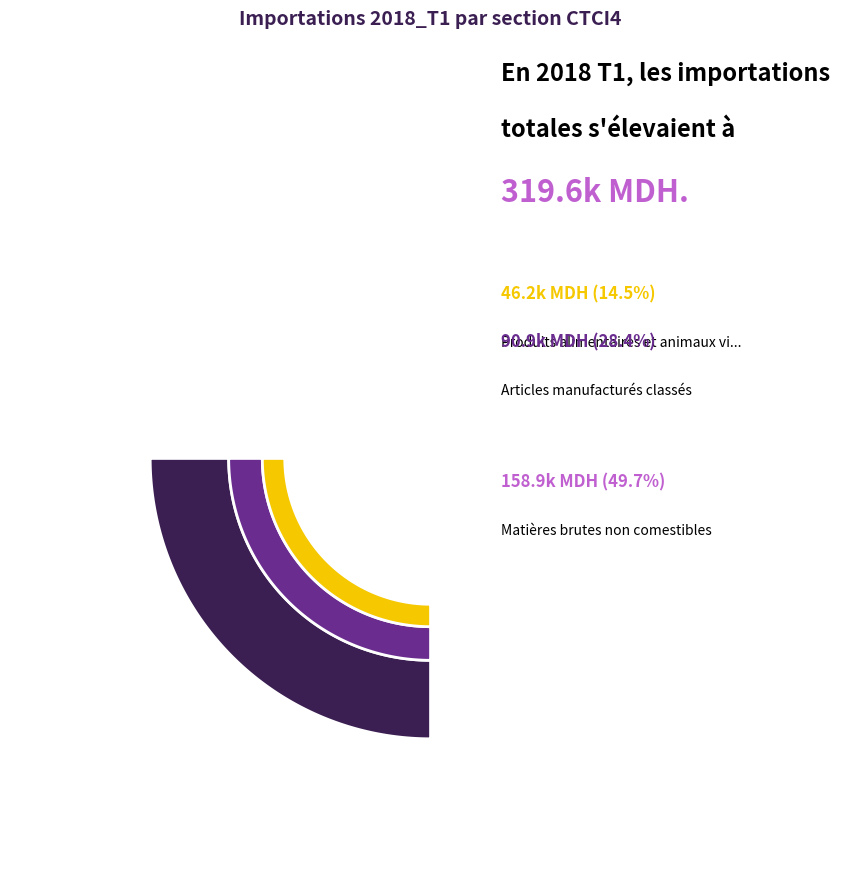

The Articles et transactions non classés slice represents 1% of the pie. True or false?

False